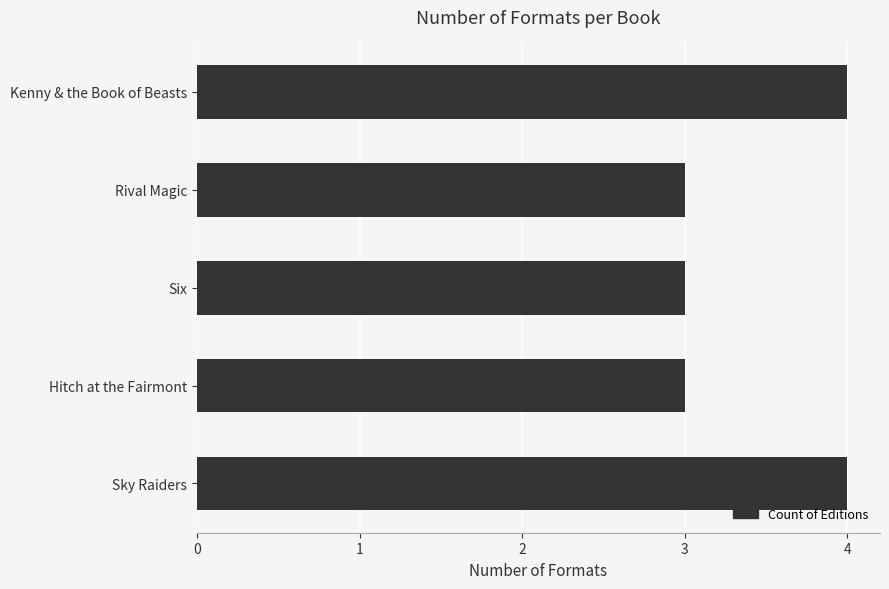

What is the average value?

3